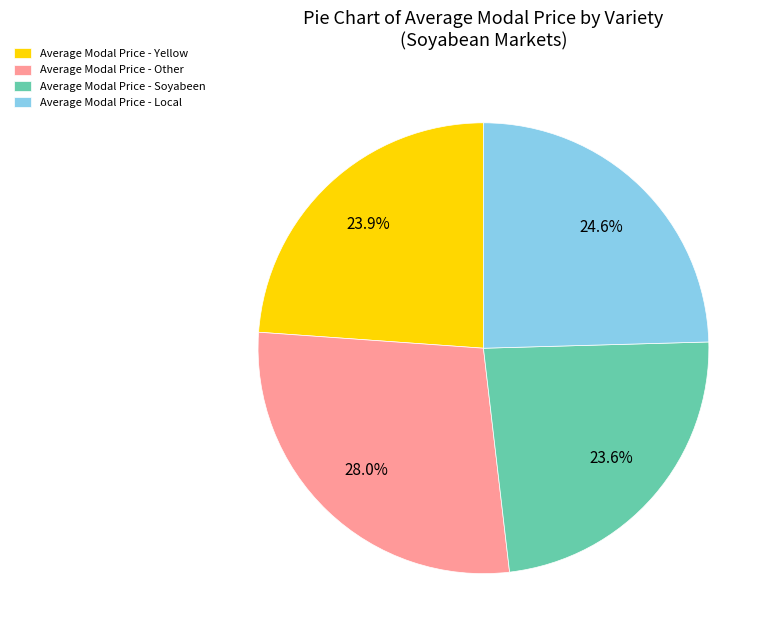

What is the ratio of the value at Average Modal Price - Local to the value at Average Modal Price - Yellow?

1.0